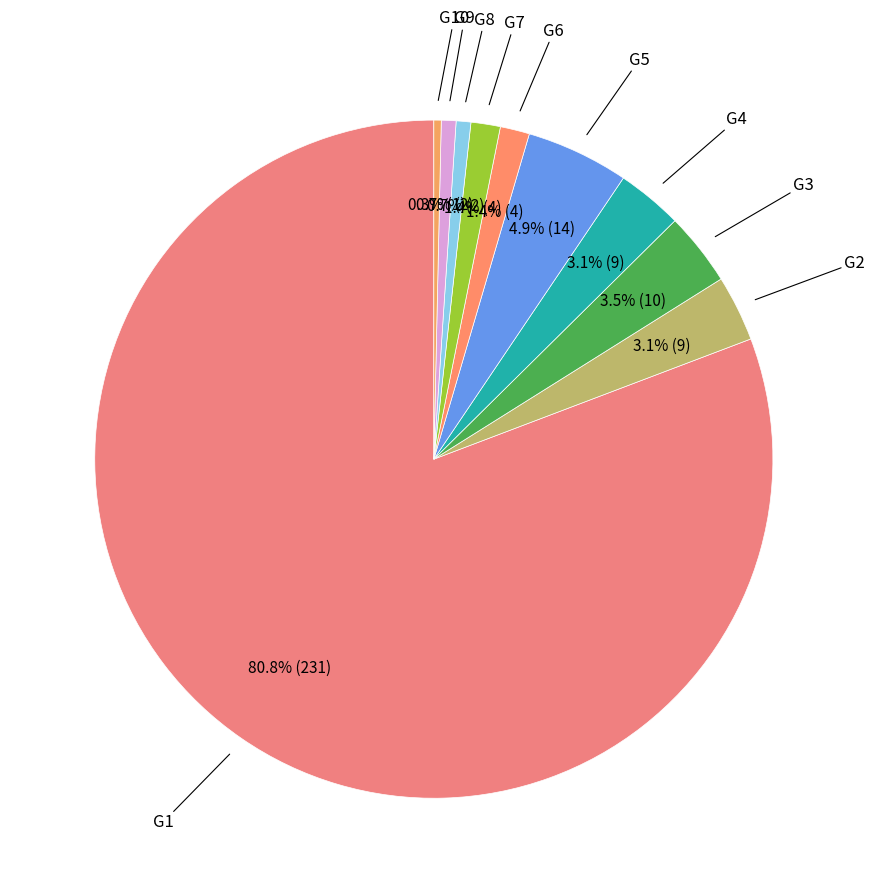

How many slices are in this pie chart?

10